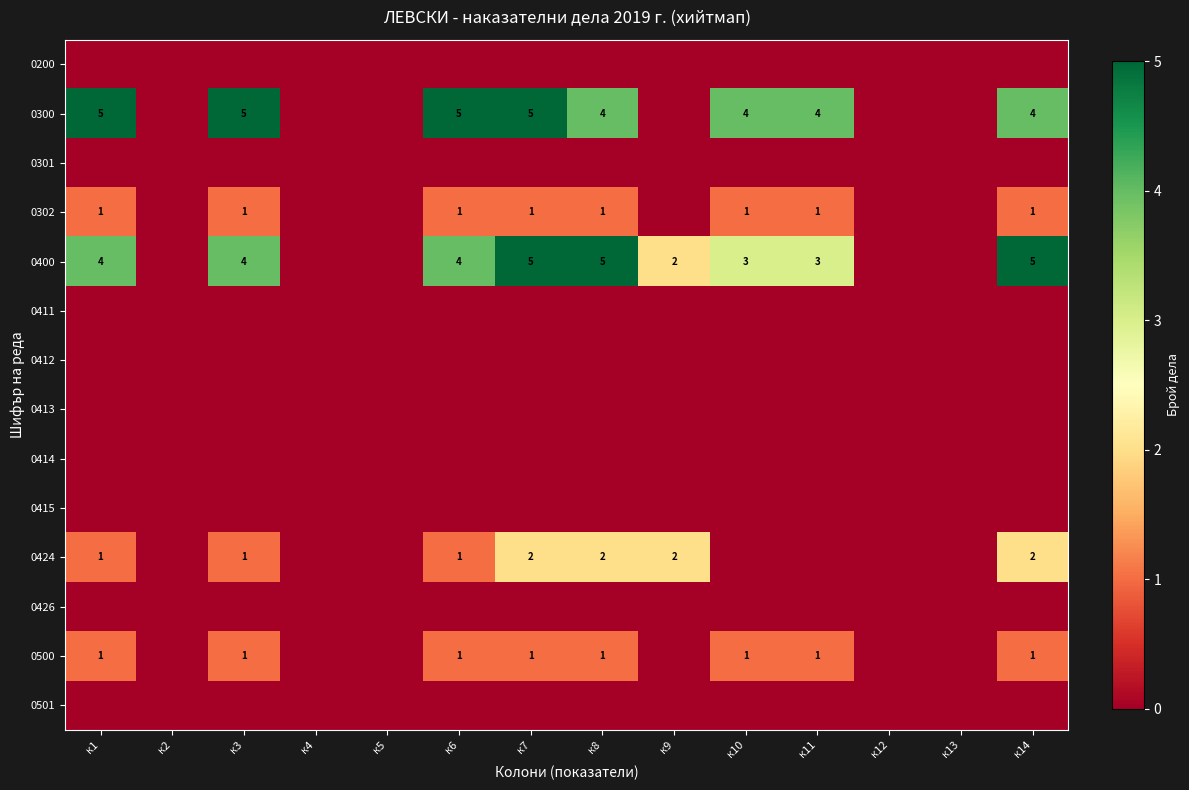

What is the maximum value shown in the chart?

5